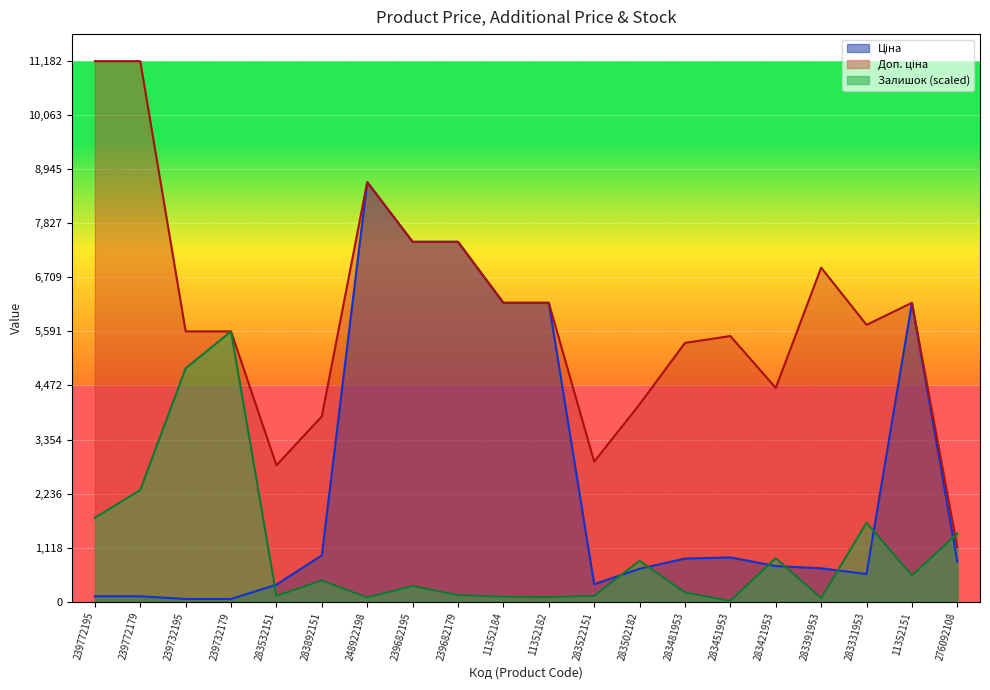

What is the difference between the Ціна values at 11352182 and 283892151?

5224.1